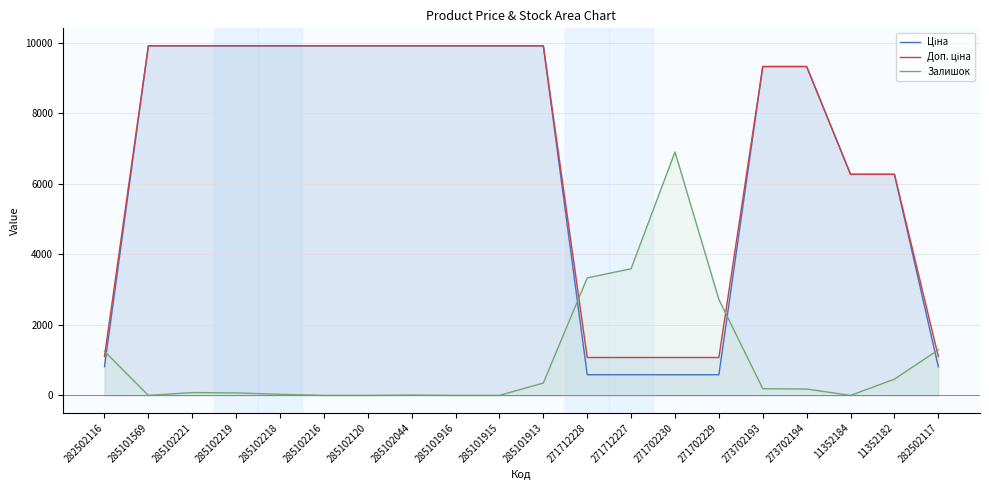

At which category is the sum across all series the highest?

285101913